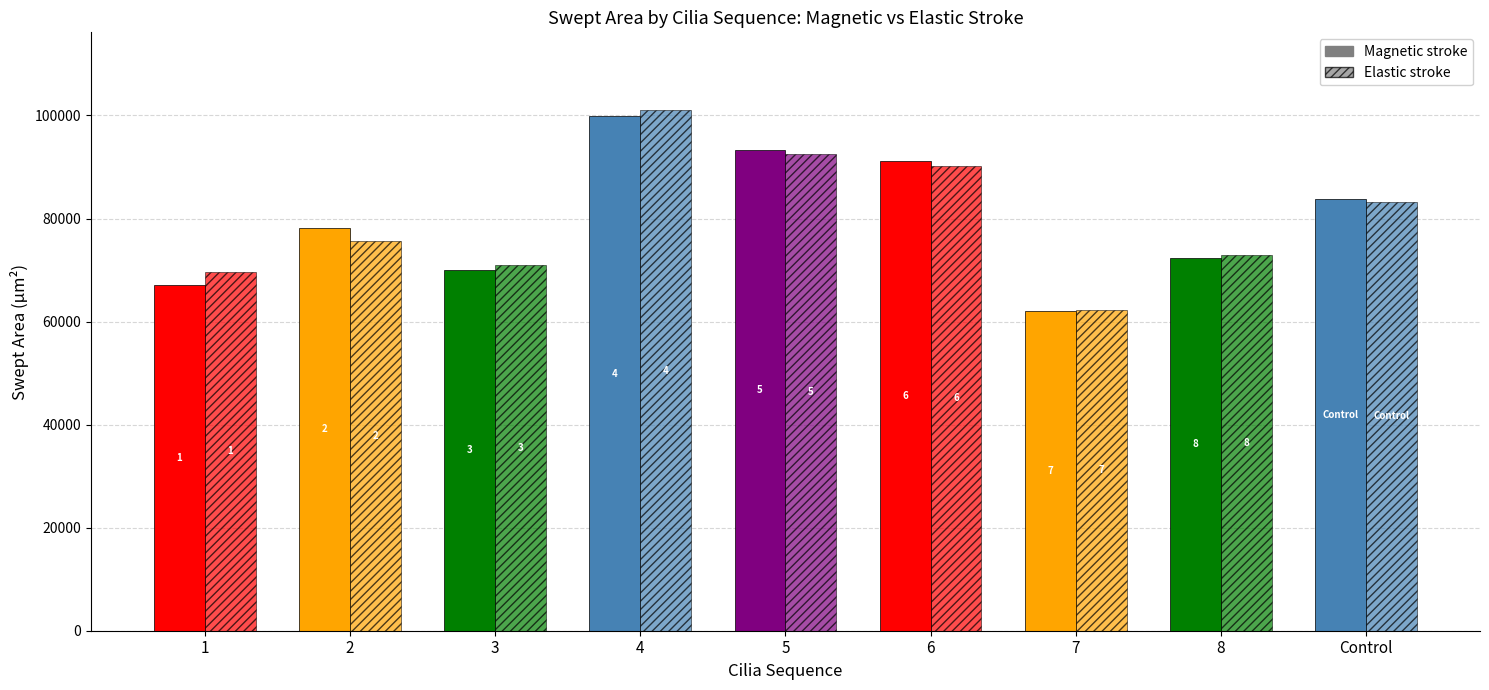

What position from the right is 4?

6